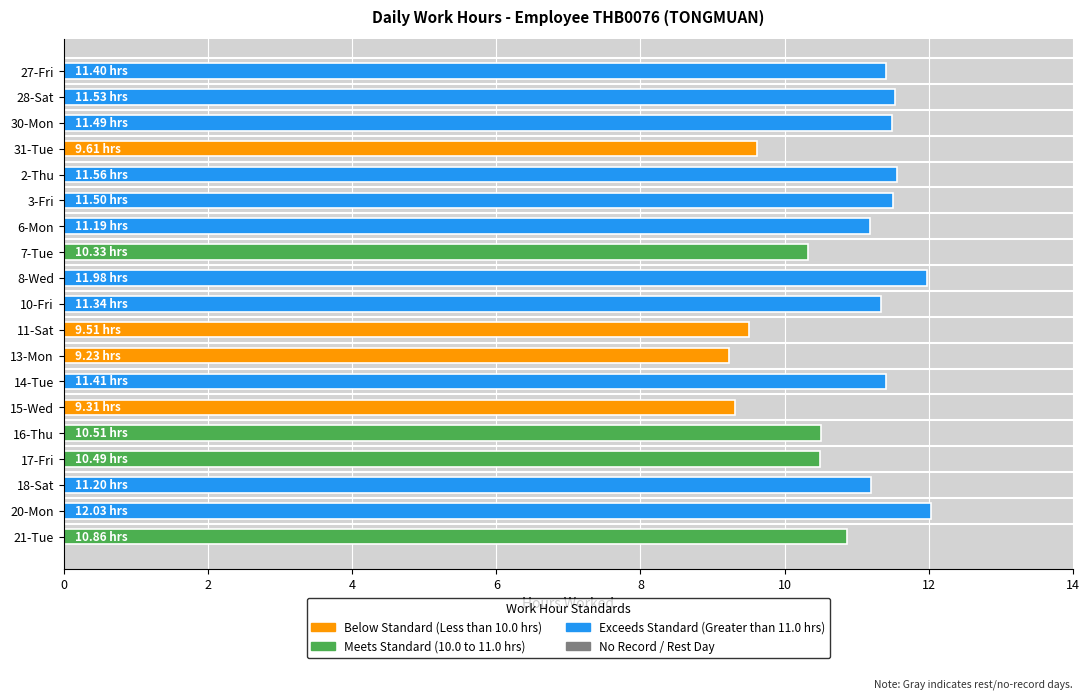

What is the sum of the values at 17-Fri and 13-Mon?

19.7